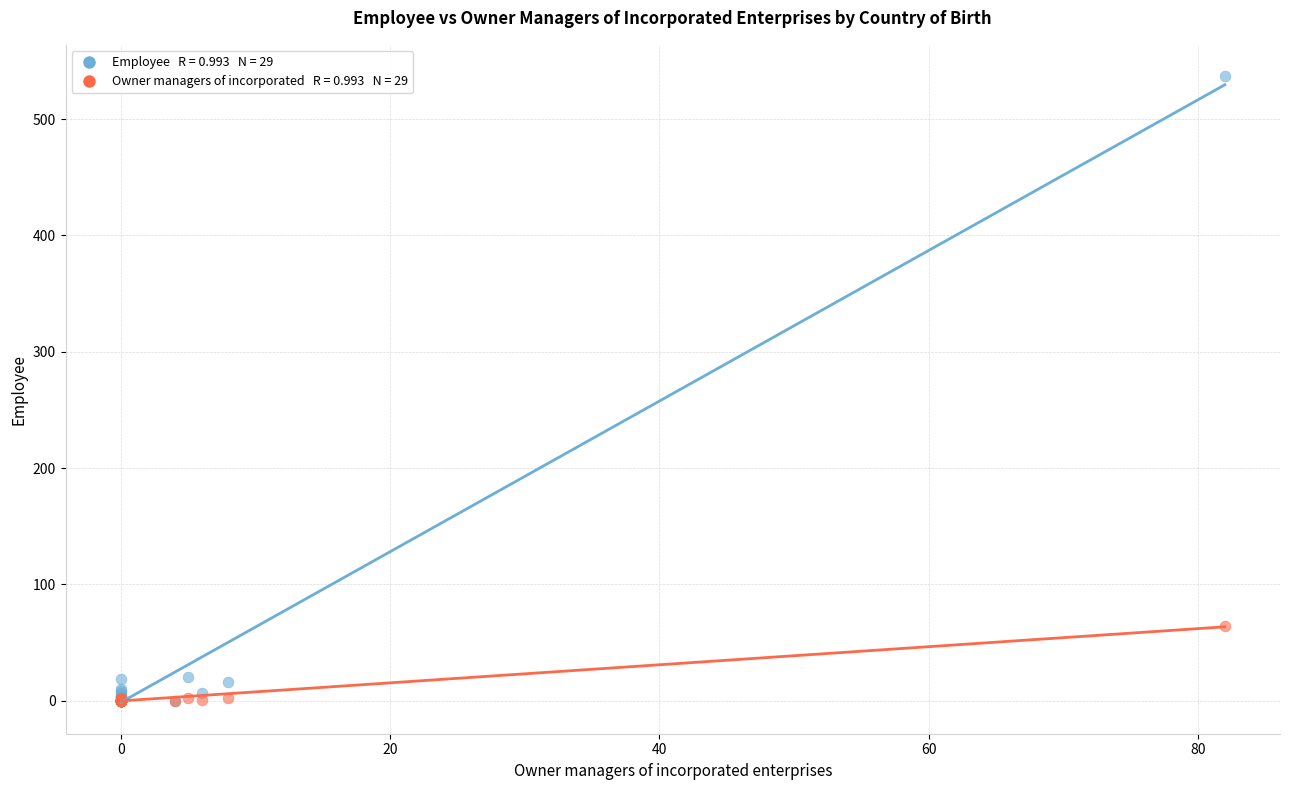

Across all series, what Y value is closest to 268?

64.4